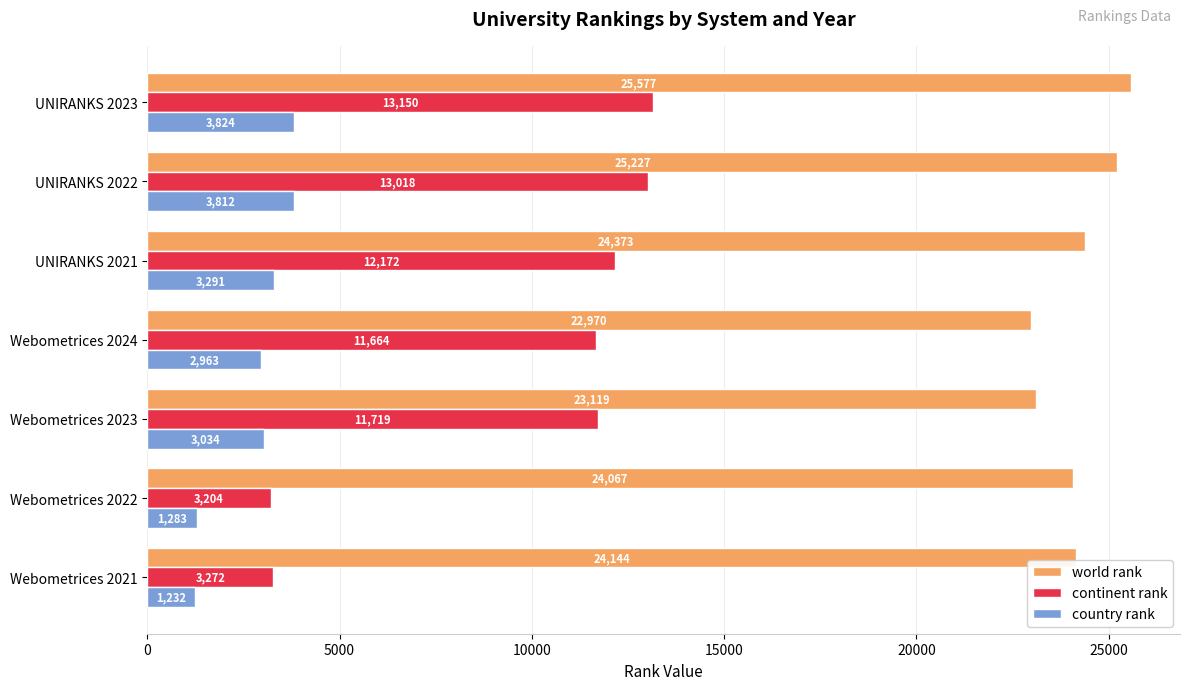

What is the sum of all country rank values?

19439